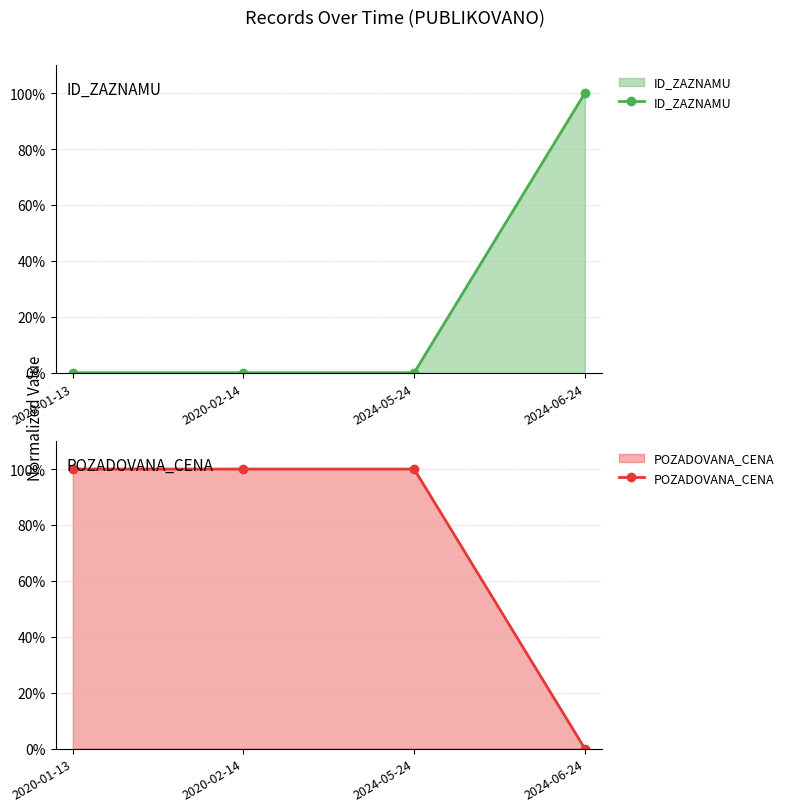

Which series has the largest total across all categories?

POZADOVANA_CENA